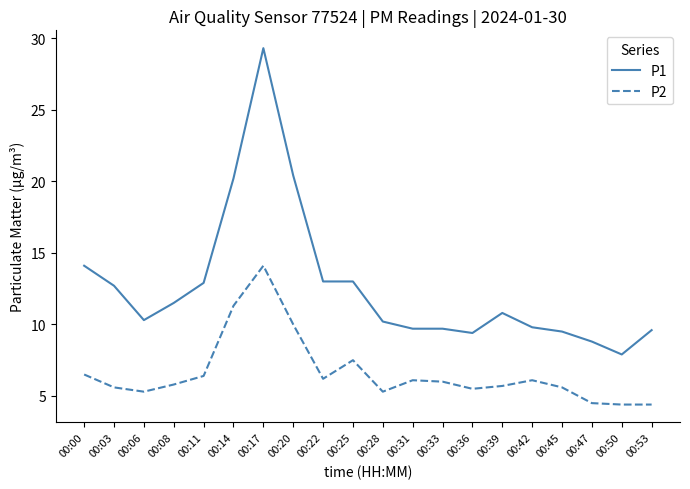

List the series in order of their overall mean, highest first.

P1, P2